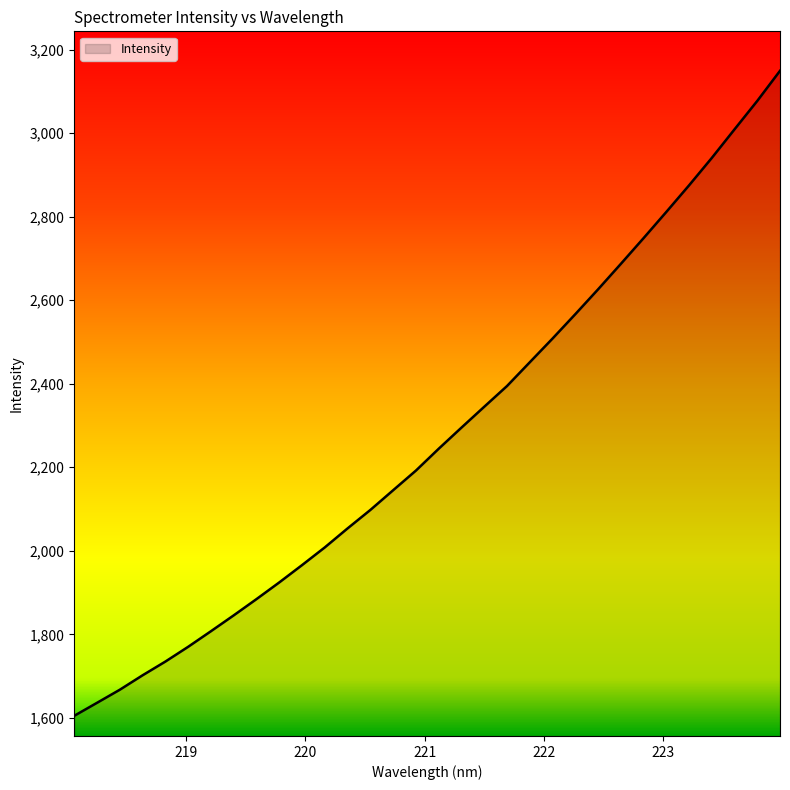

What is the difference between the maximum and minimum values?

1544.2